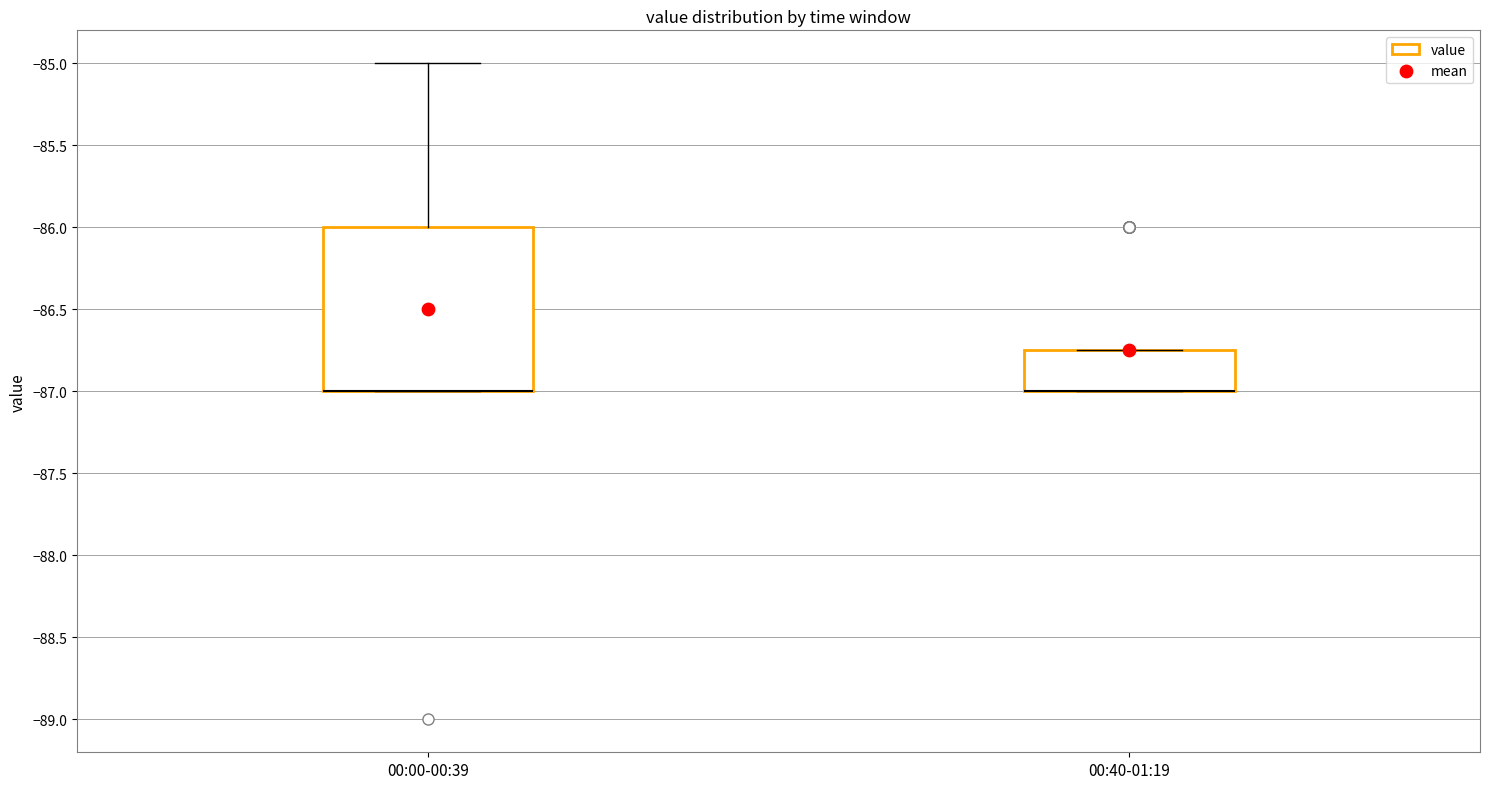

Reading left to right, read every box against the y-axis: the position of its median line, the range the box covers, and the ends of its whiskers. The values are not printed on the chart, so give them approximately, as read against the axis.

00:00-00:39: median -87.00 (drawn on the box's lower edge), box -87.00 to -86.00, whiskers -87.00 to -85.00
00:40-01:19: median -87.00 (drawn on the box's lower edge), box -87.00 to -86.75, whiskers -87.00 to -86.75